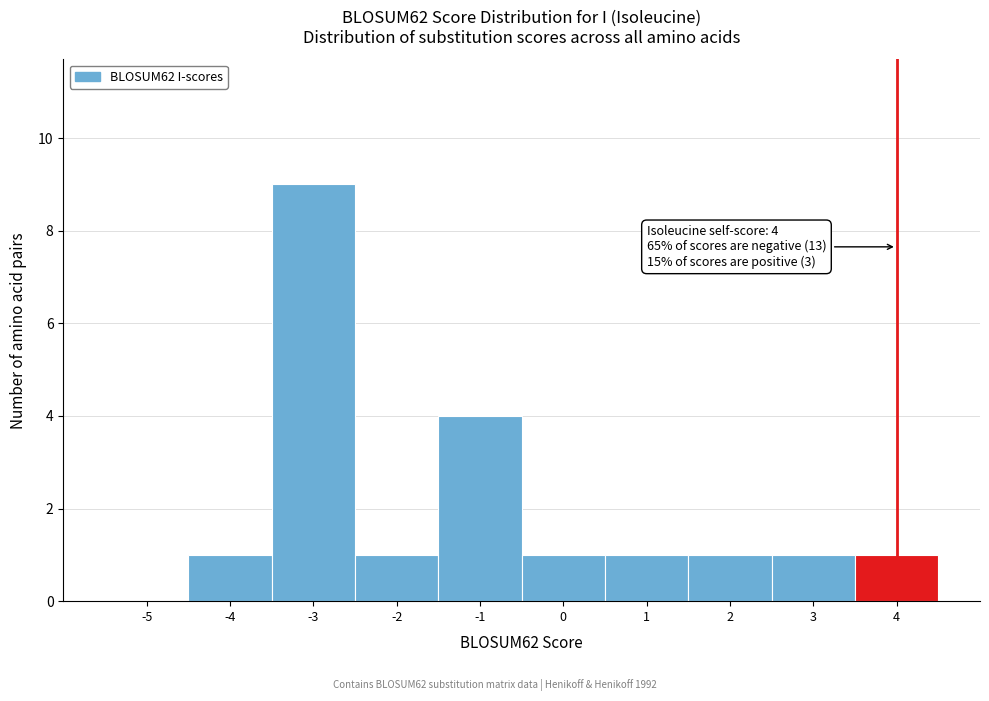

Reading left to right, extract all data points from this chart.

-5=0	-4=1	-3=9	-2=1	-1=4	0=1	1=1	2=1	3=1	4=1